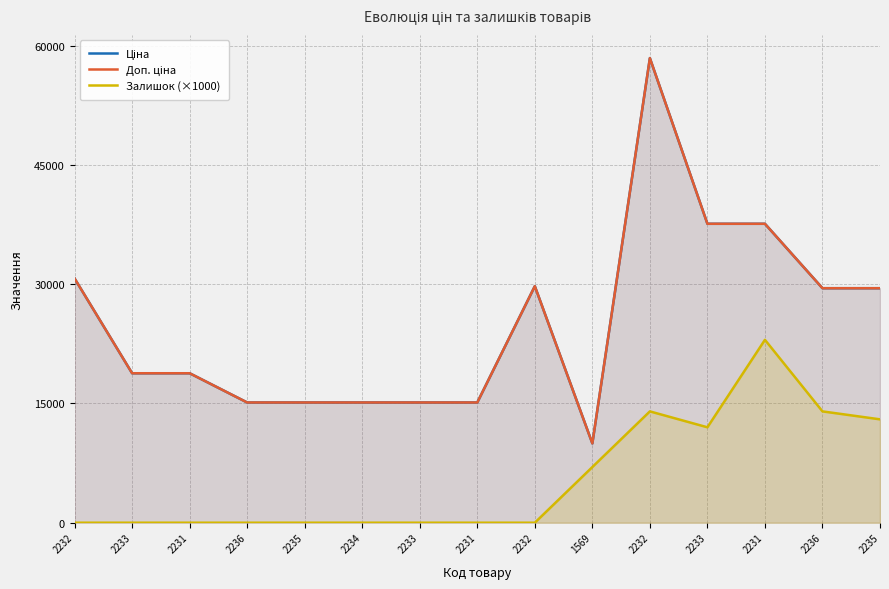

How many data points in Доп. ціна are above 18796?

9